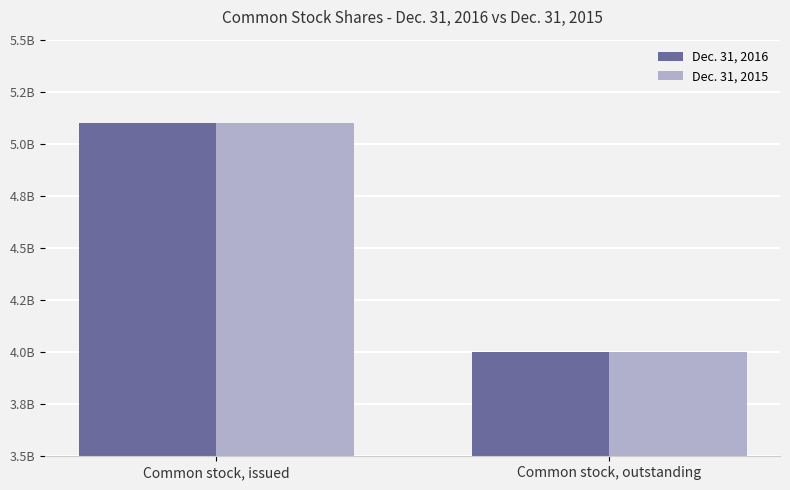

Which label corresponds to the smallest value in the chart?

Common stock, outstanding